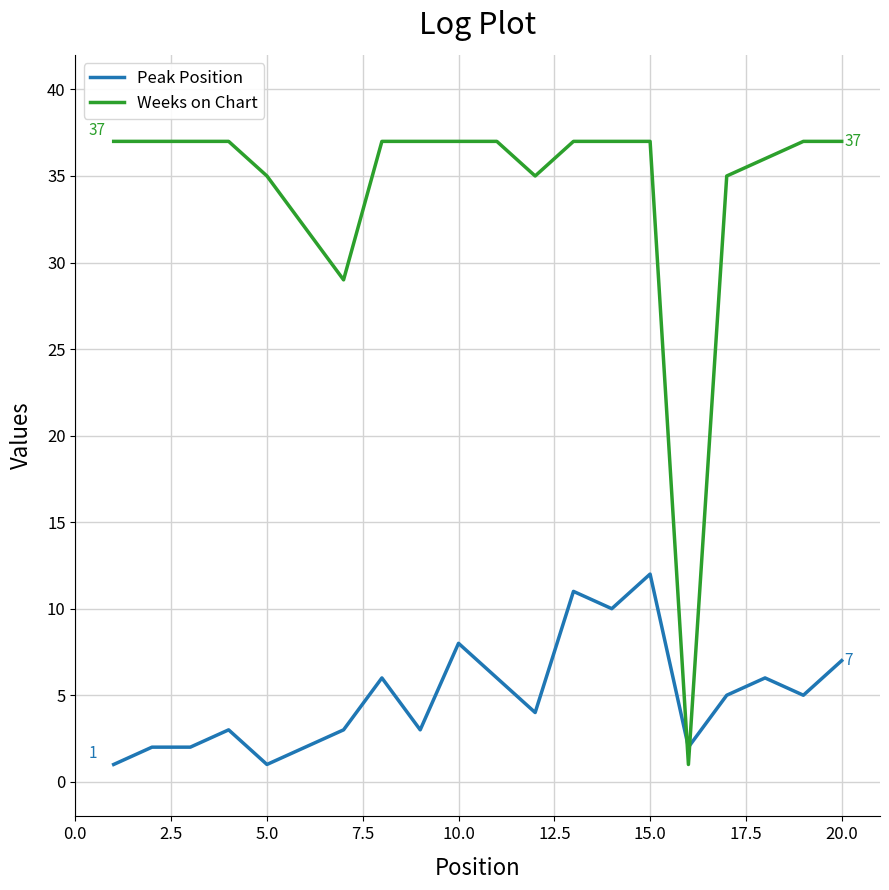

Which series ends up on top after the final intersection of Peak Position and Weeks on Chart?

Weeks on Chart